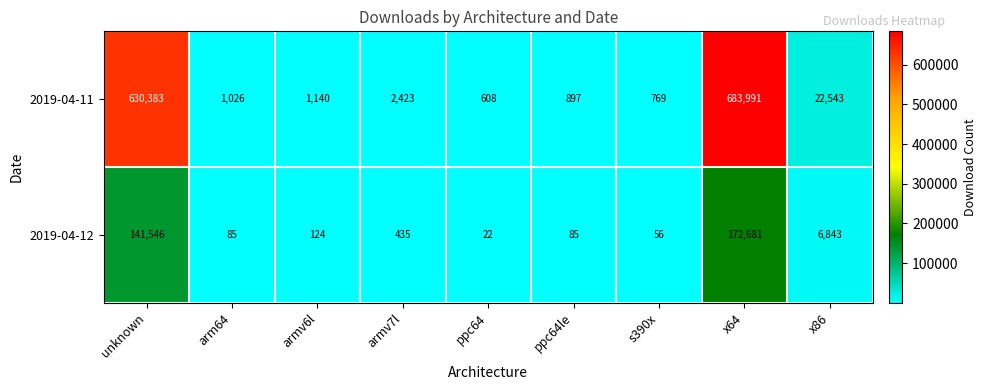

Reading left to right, what are all the values shown in this chart?

2019-04-11: unknown=630383	arm64=1026	armv6l=1140	armv7l=2423	ppc64=608	ppc64le=897	s390x=769	x64=683991	x86=22543
2019-04-12: unknown=141546	arm64=85	armv6l=124	armv7l=435	ppc64=22	ppc64le=85	s390x=56	x64=172681	x86=6843